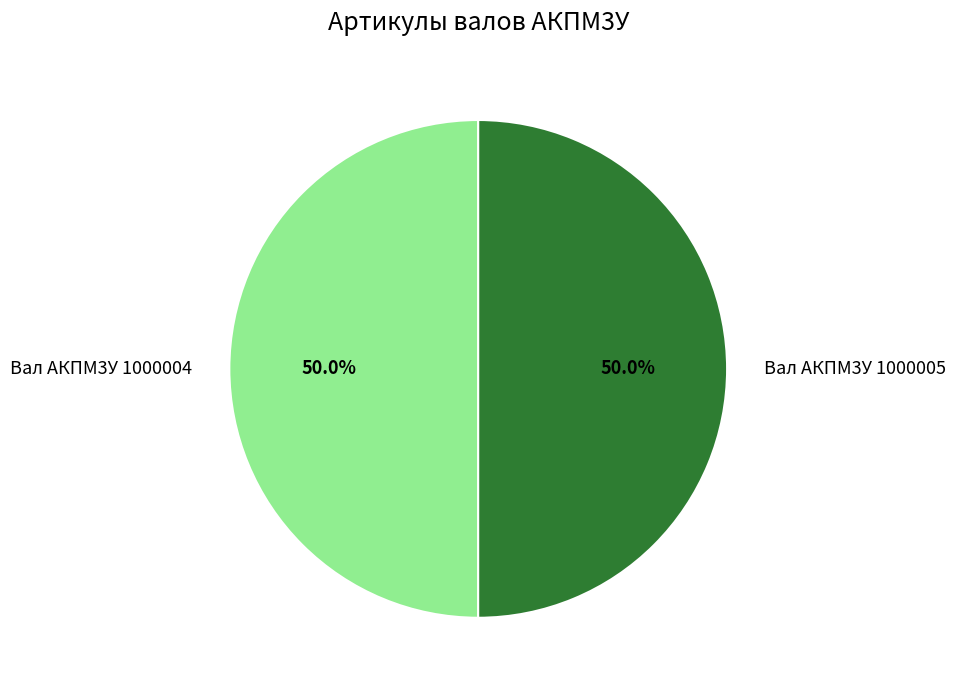

True or false: Вал АКПМ3У 1000004 accounts for 50% of the total.

True